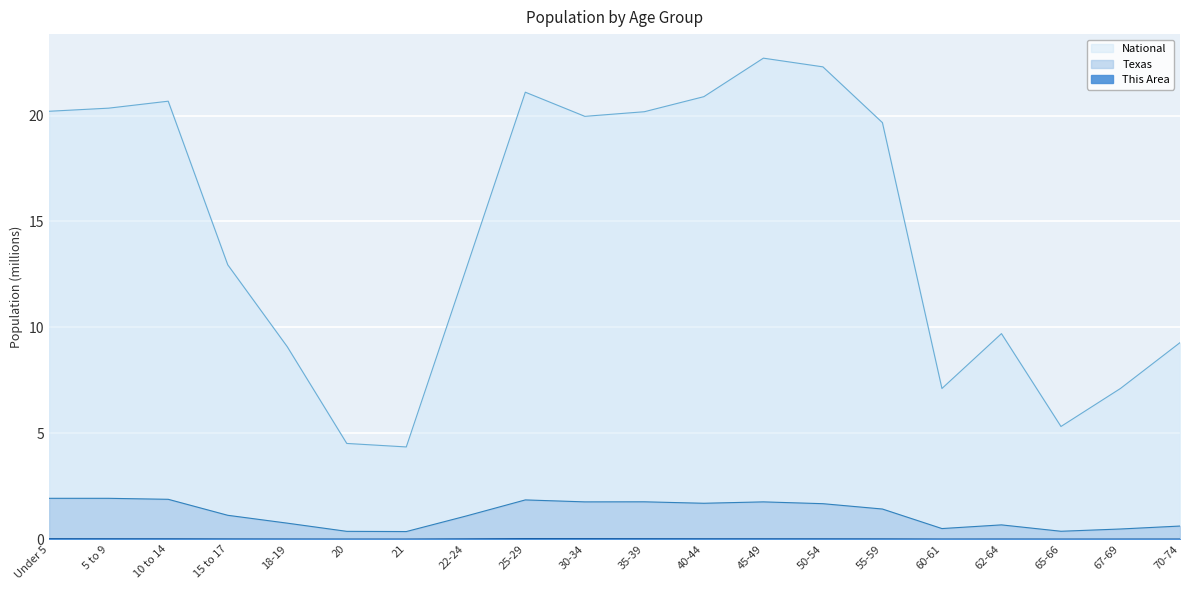

At which category does This Area reach its first local valley?

20